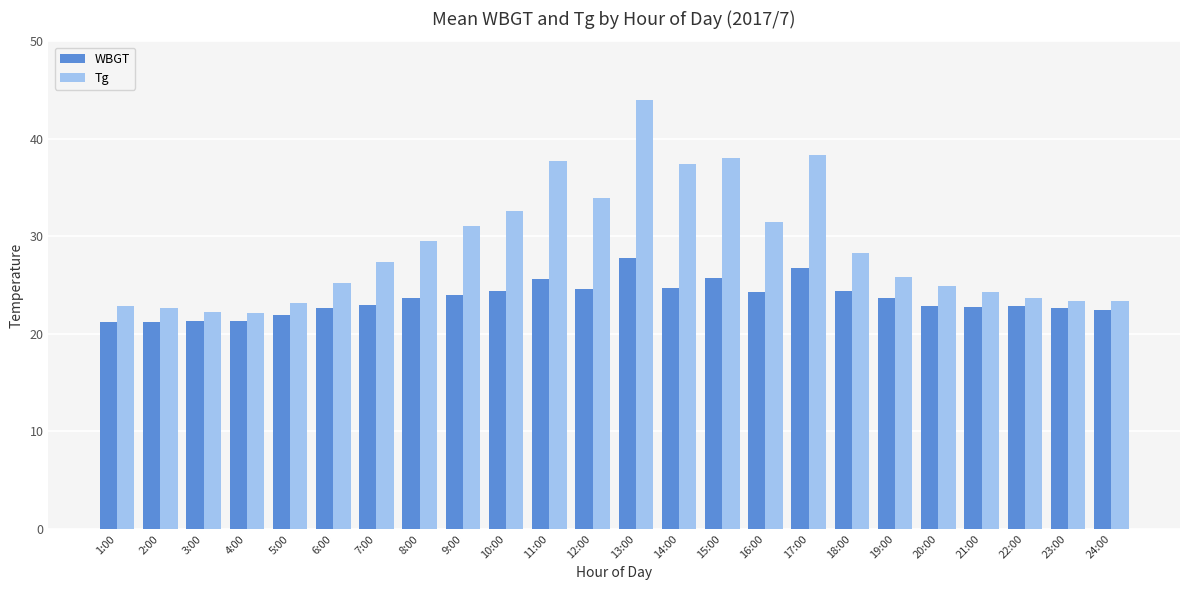

At which category is the sum across all series the highest?

13:00